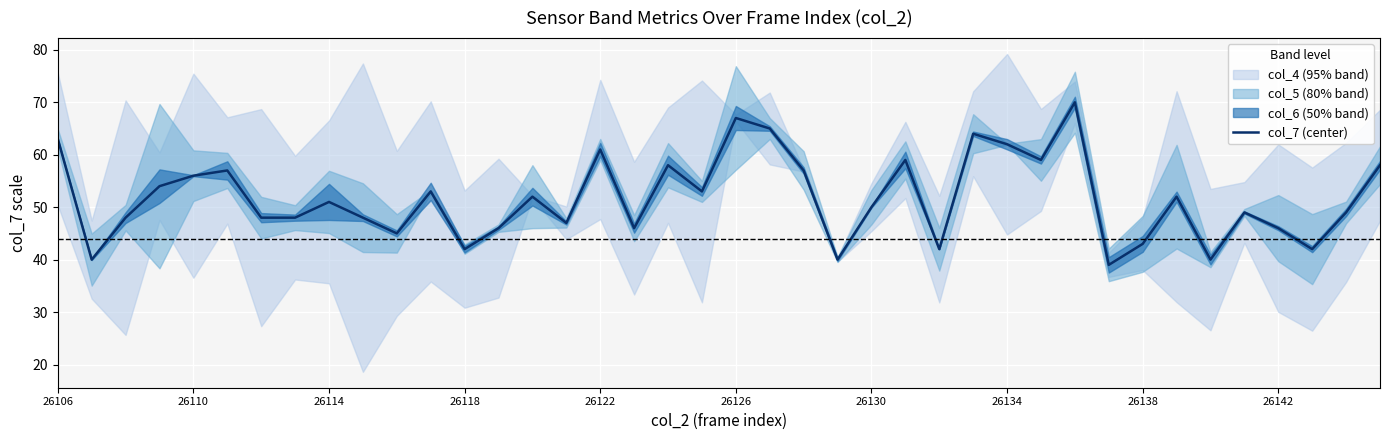

Is it true that col_7 (center) equals 22 at 26130?

False